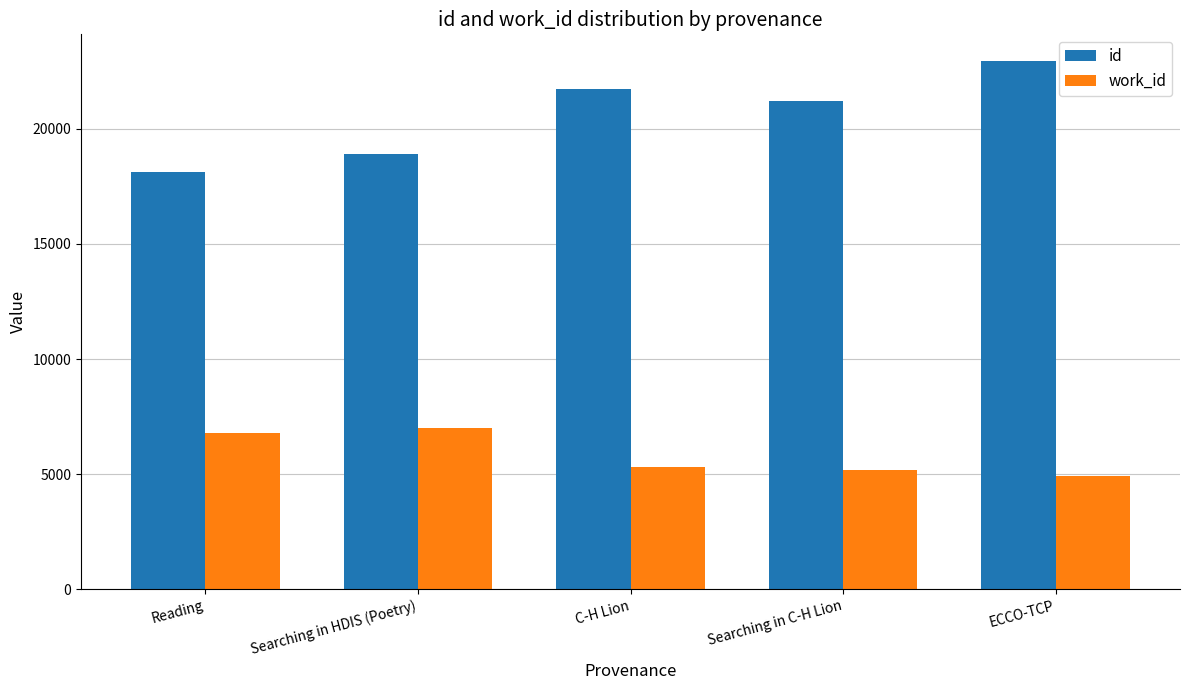

At how many categories does at least one series exceed 11228?

5